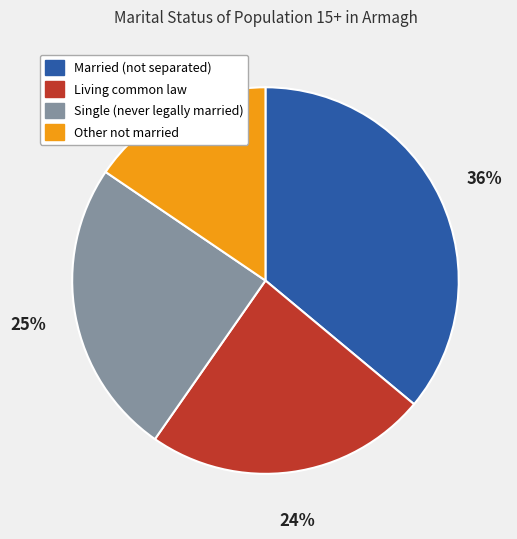

What is the largest slice in the pie chart?

Married (not separated)